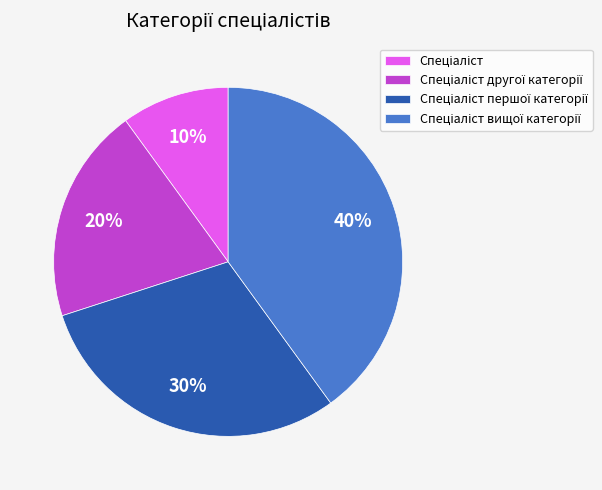

Does any single category account for the majority?

No